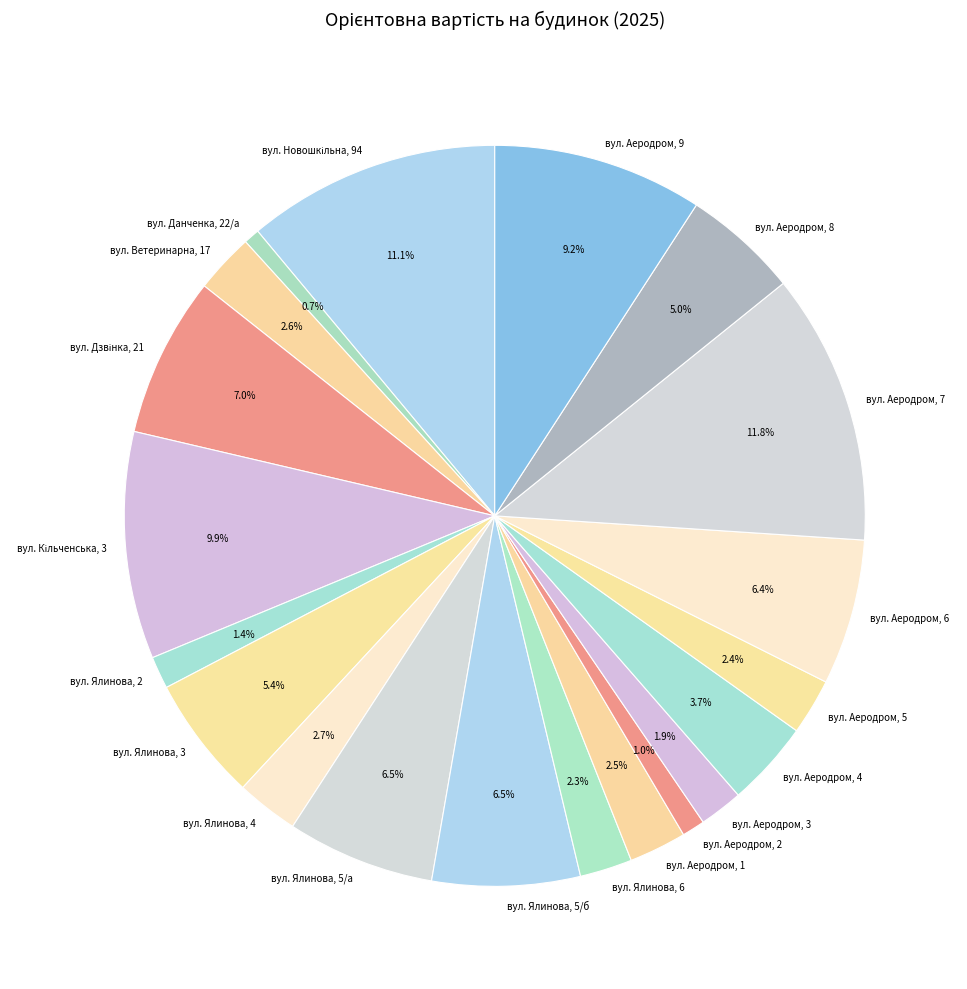

What percentage is the вул. Аеродром, 4 slice, to the nearest percent?

4%